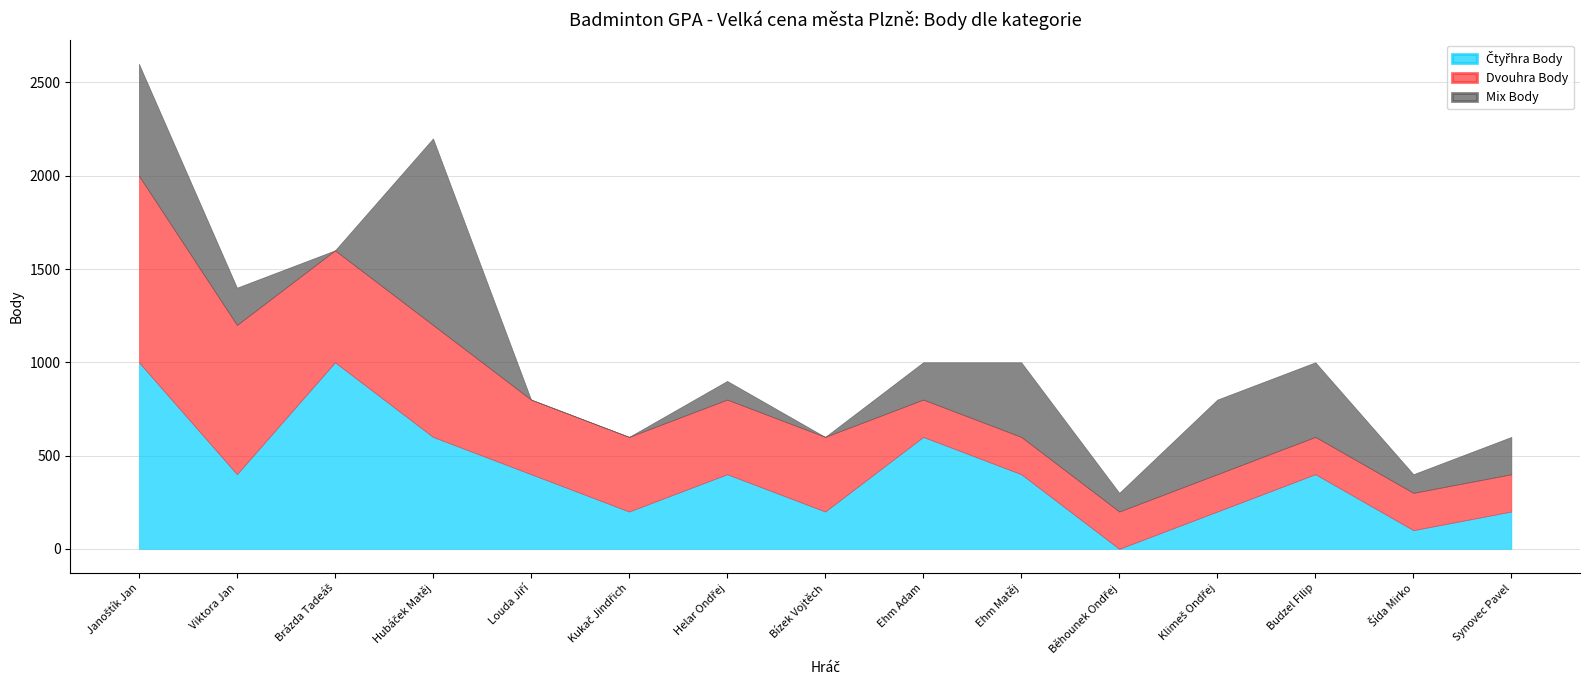

Which series changed the most between Ehm Matěj and Běhounek Ondřej?

Čtyřhra Body